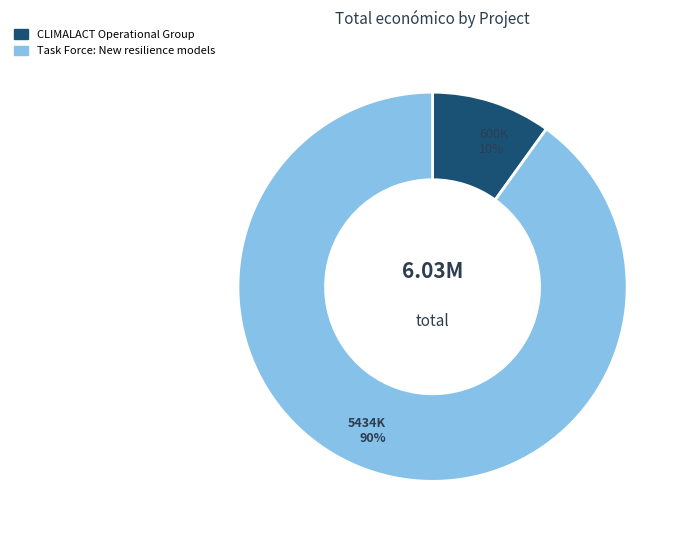

What percentage is the CLIMALACT Operational Group slice, to the nearest percent?

10%